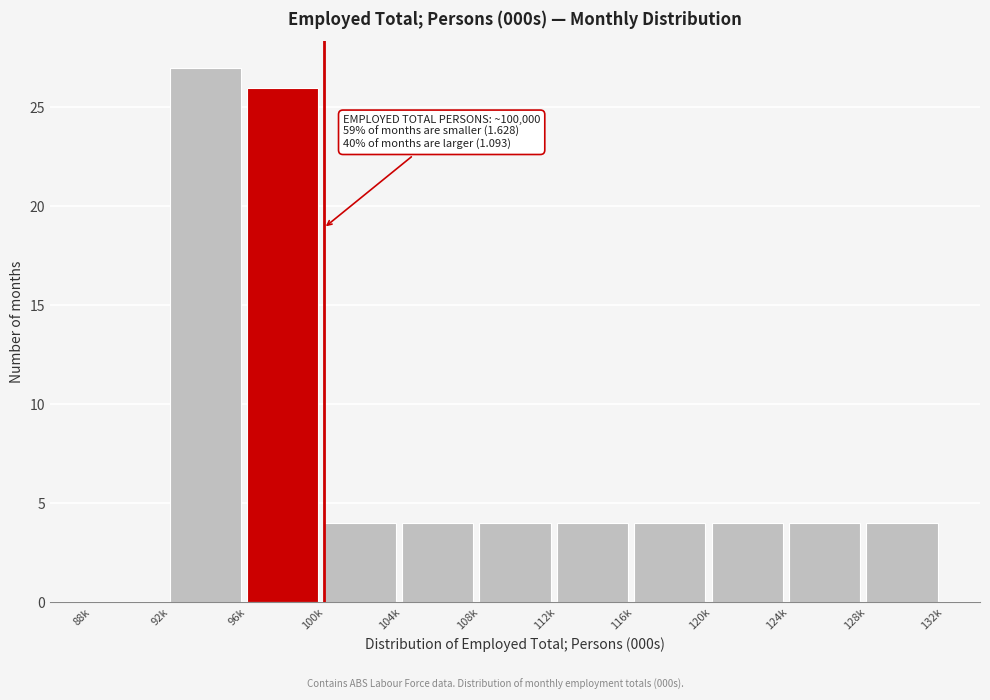

Reading left to right, extract all data points from this chart.

88k=0	92k=27	96k=26	100k=4	104k=4	108k=4	112k=4	116k=4	120k=4	124k=4	128k=4